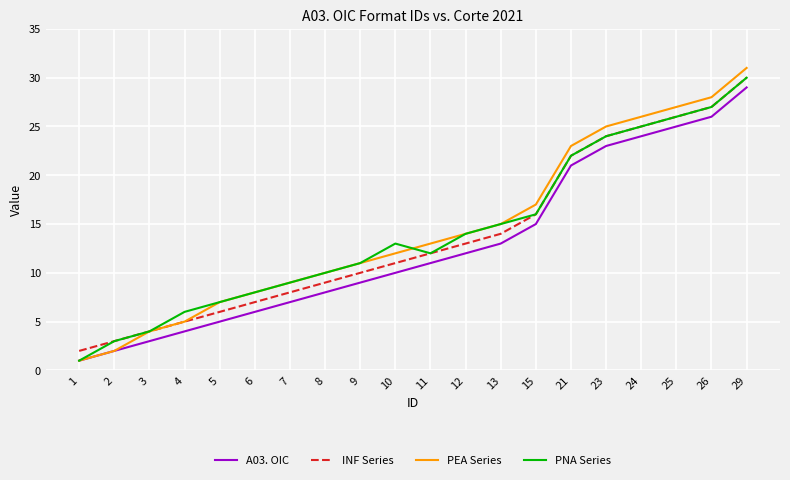

Which series has the widest spread of values?

PEA Series